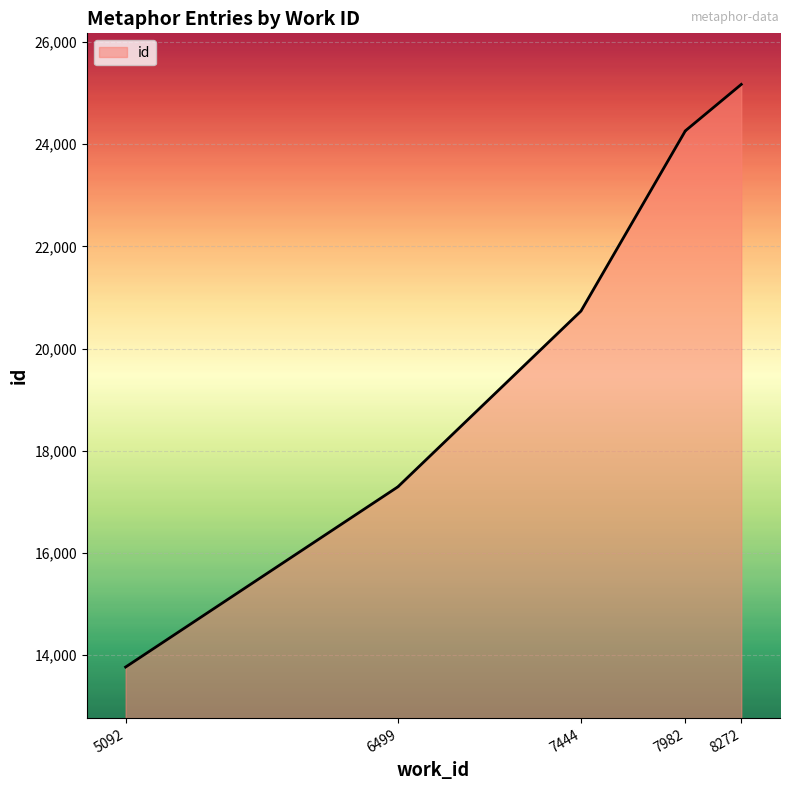

Count the number of data series in this chart.

1